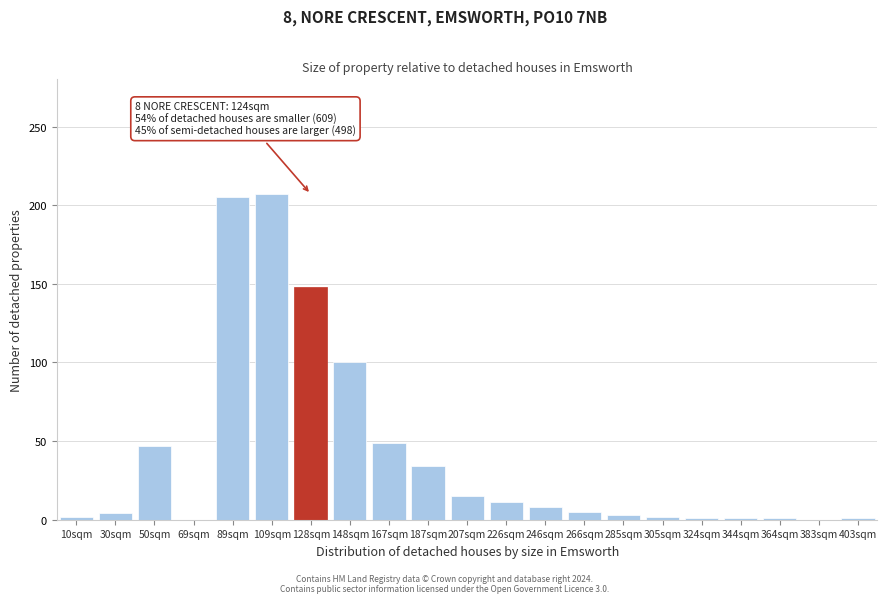

What is the change in value from 50sqm to 109sqm?

+160